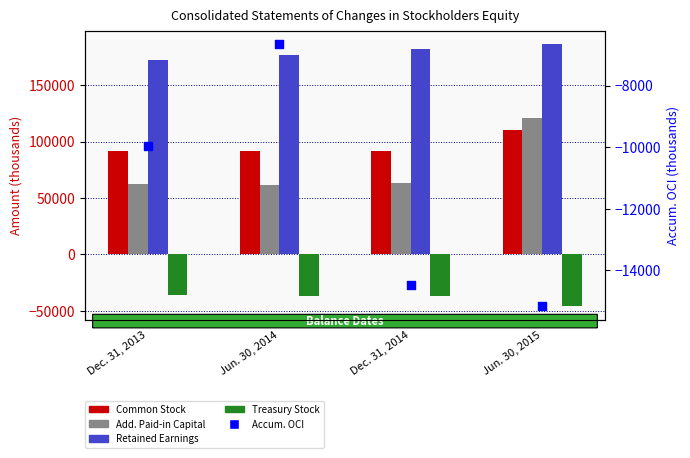

What are all the series names shown in the legend?

Common Stock, Add. Paid-in Capital, Retained Earnings, Treasury Stock, Accum. OCI